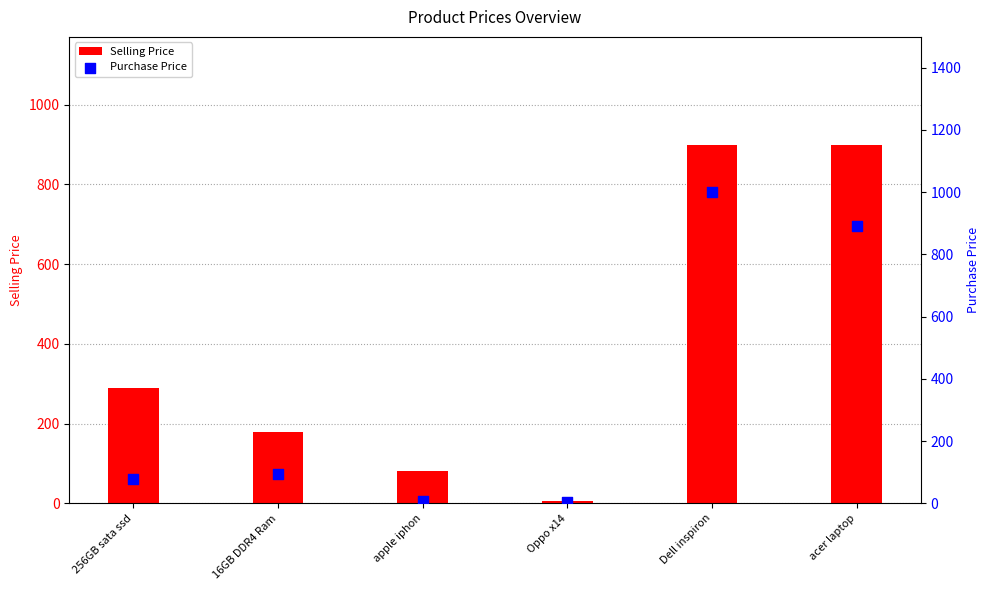

Is the value of Selling Price at 16GB DDR4 Ram greater than the value of Purchase Price at acer laptop?

No